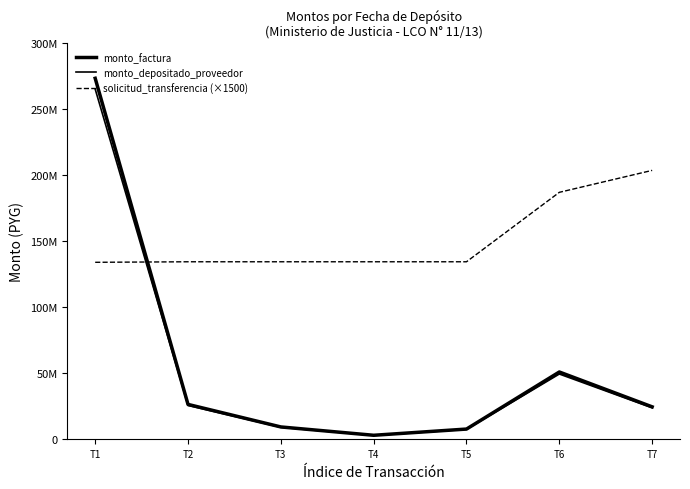

Which series has the widest spread of values?

monto_factura